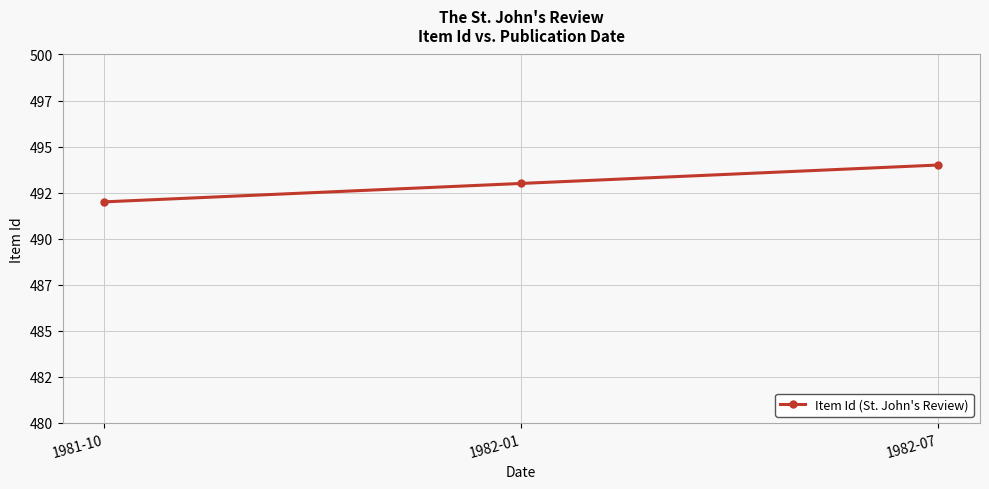

How many values are between 492 and 494?

3